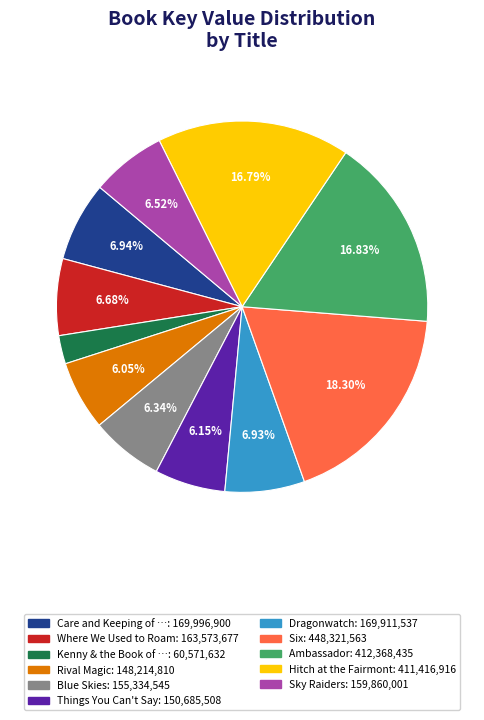

Is there a majority slice in this chart?

No